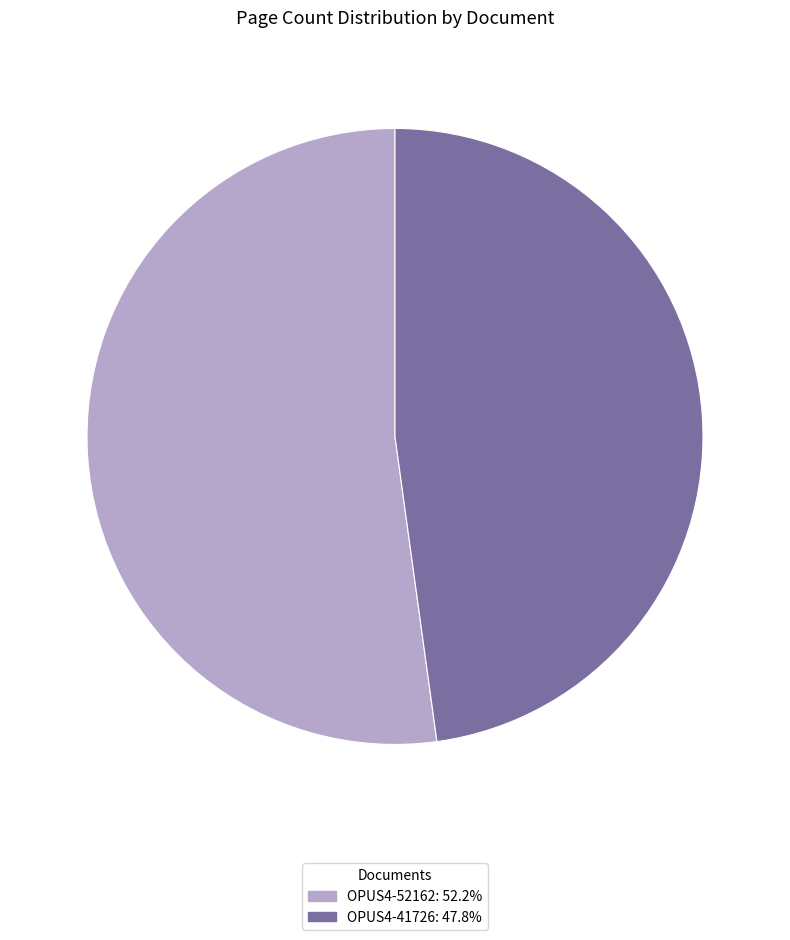

Combined, do OPUS4-41726: 47.8% and OPUS4-52162: 52.2% account for over 50%?

Yes